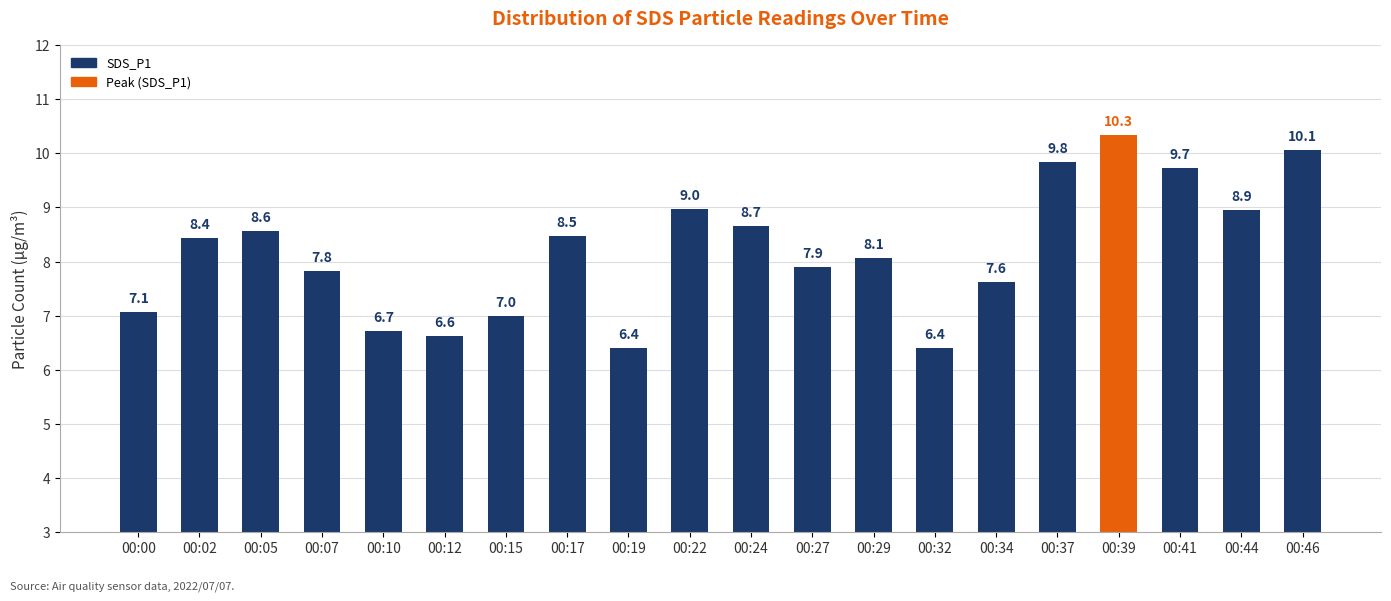

What is the change in value from 00:05 to 00:17?

-0.1